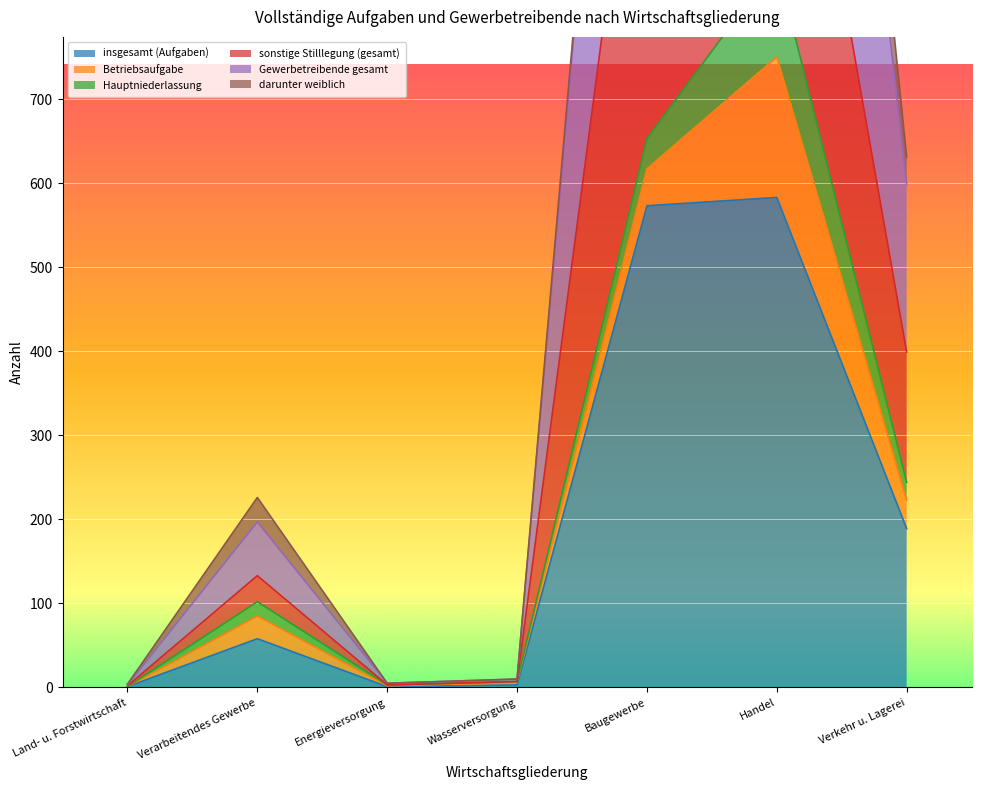

What is the label of the 3rd point from the right?

Baugewerbe